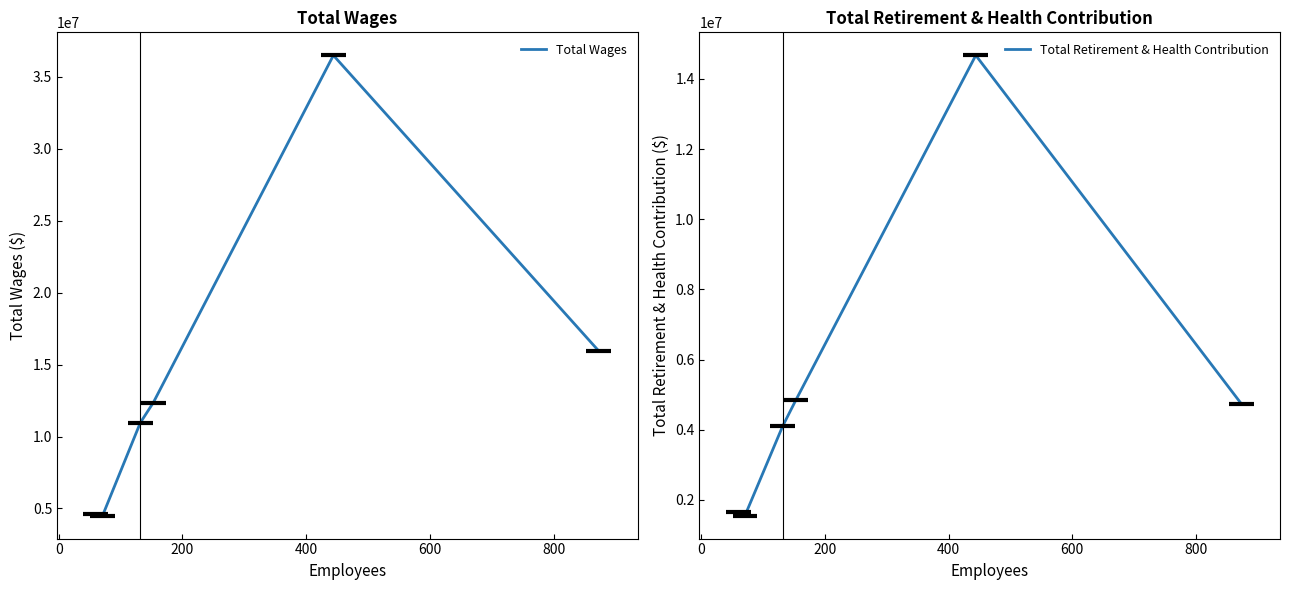

What is the minimum value for Total Wages?

4503621